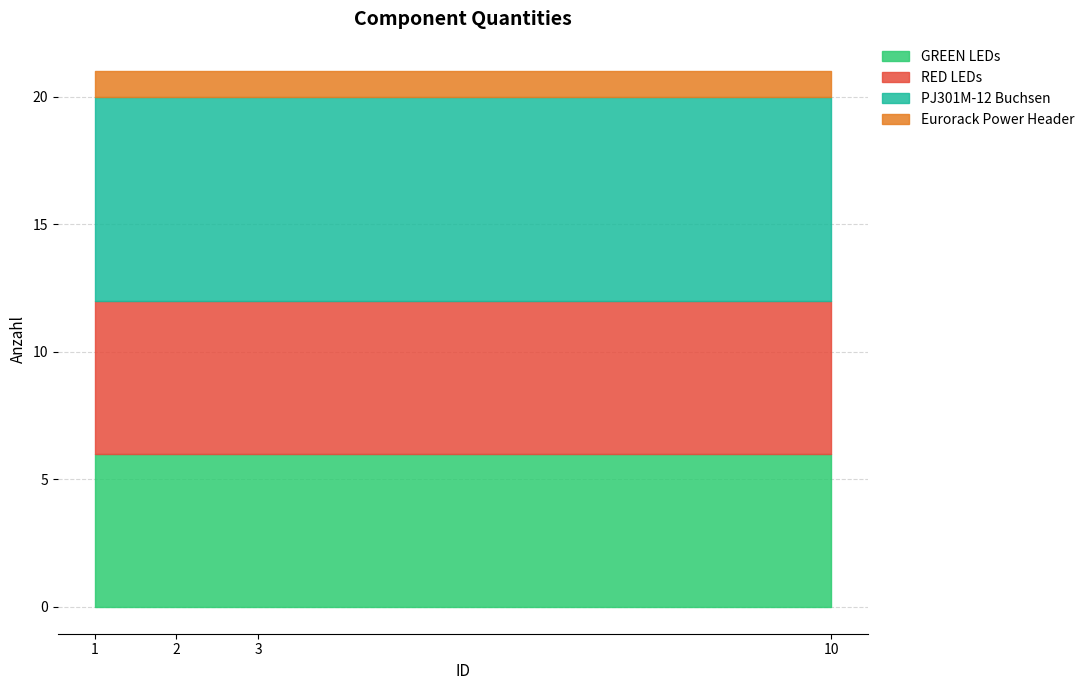

Does the chart have visible grid lines?

Yes